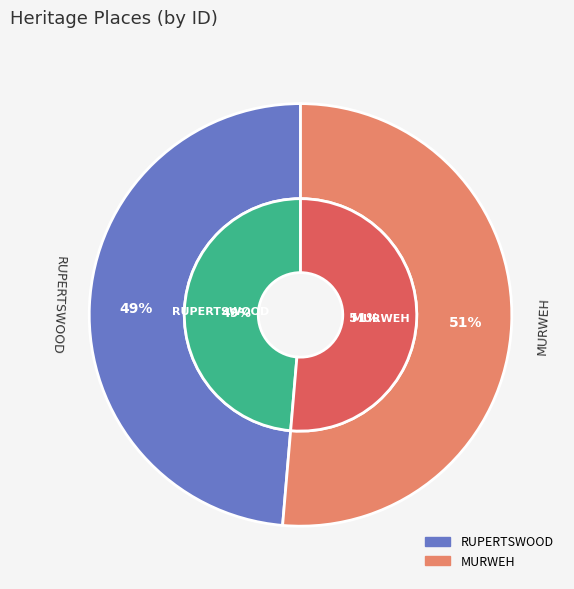

Rank the categories by value from highest to lowest.

MURWEH, RUPERTSWOOD